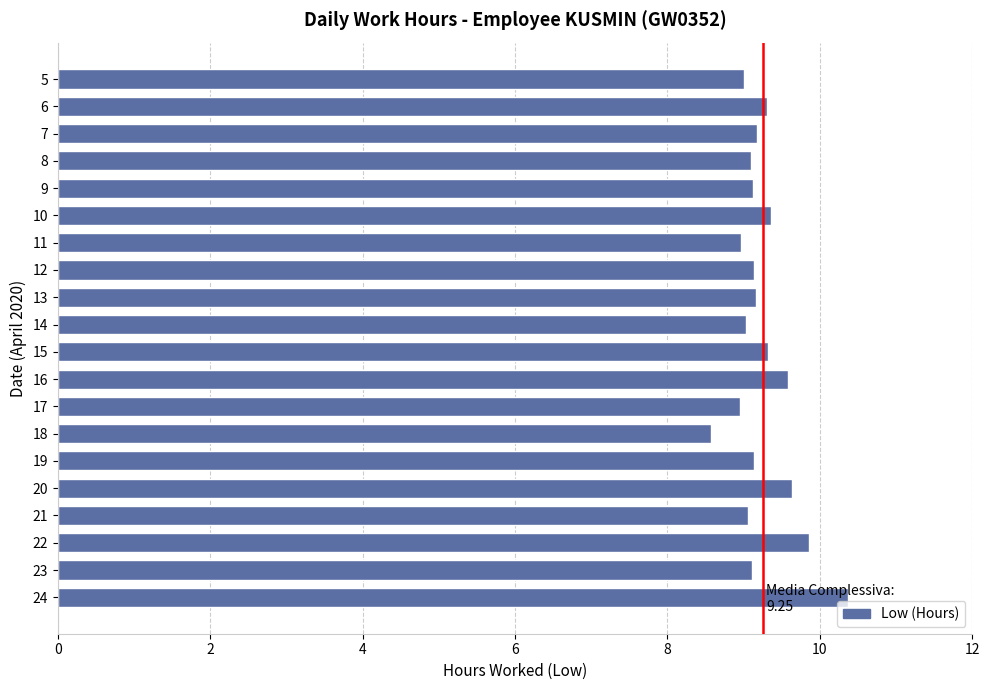

What is the value of the 1st bar from the top?

9.0